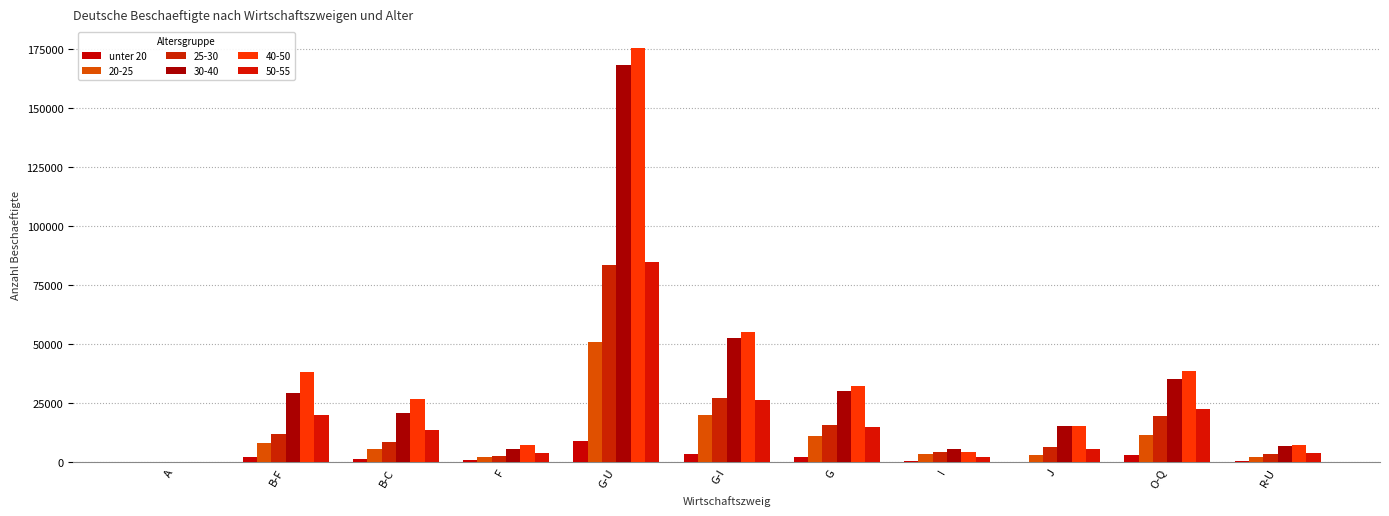

Where does the data first go above 1274?

B-F